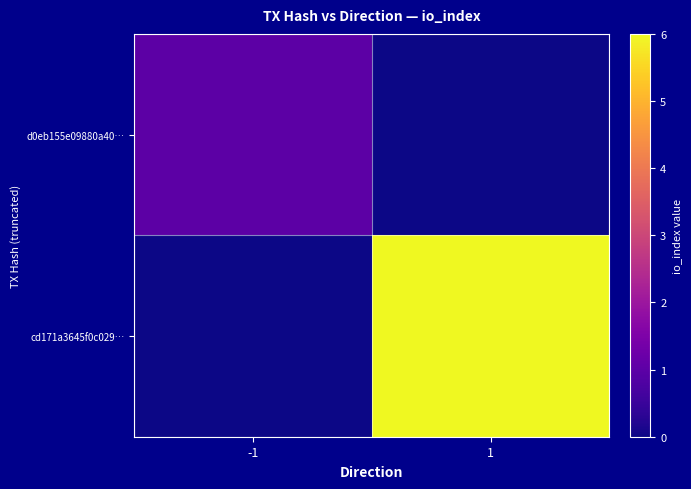

Reading left to right, list all the values displayed in this chart.

d0eb155e09880a40…: -1=1	1=0
cd171a3645f0c029…: -1=0	1=6